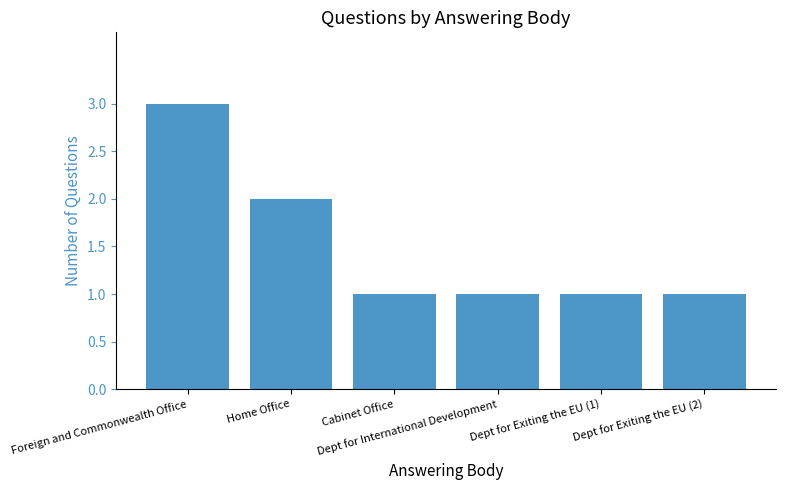

What is the label of the 3rd bar from the right?

Dept for International Development